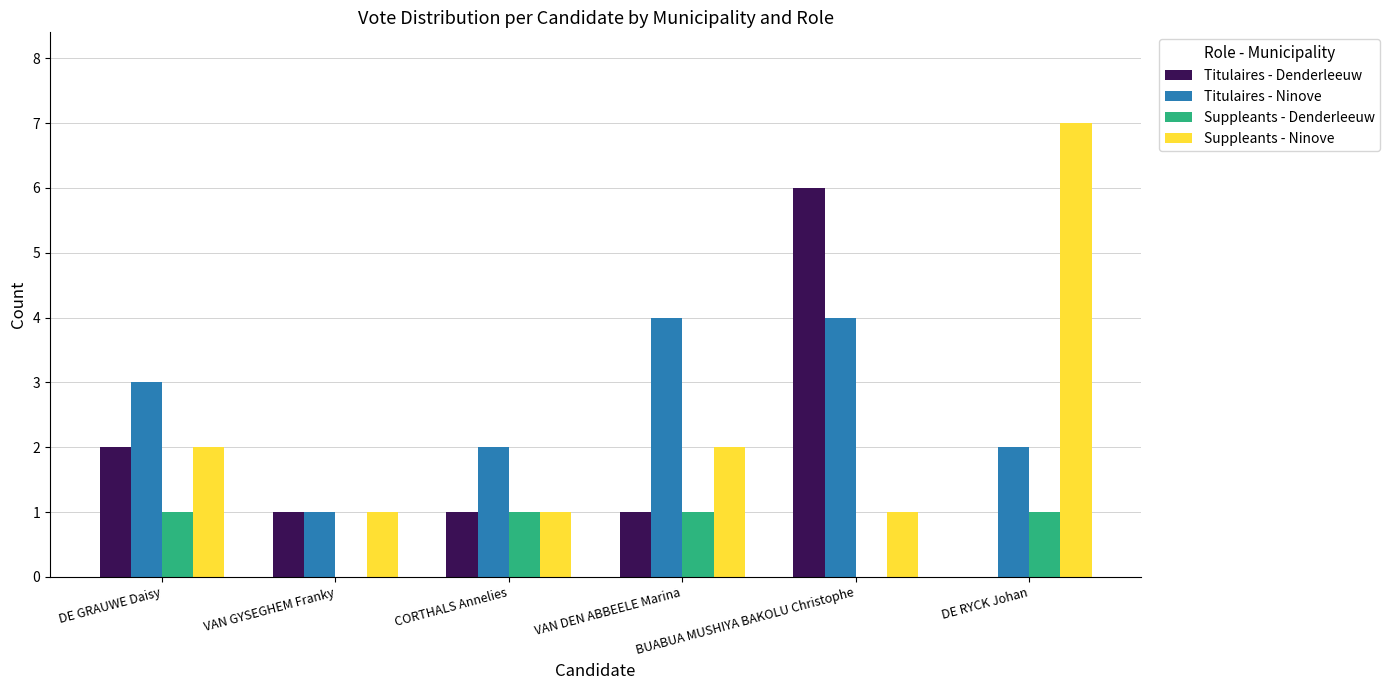

What is the maximum value for Titulaires - Ninove?

4